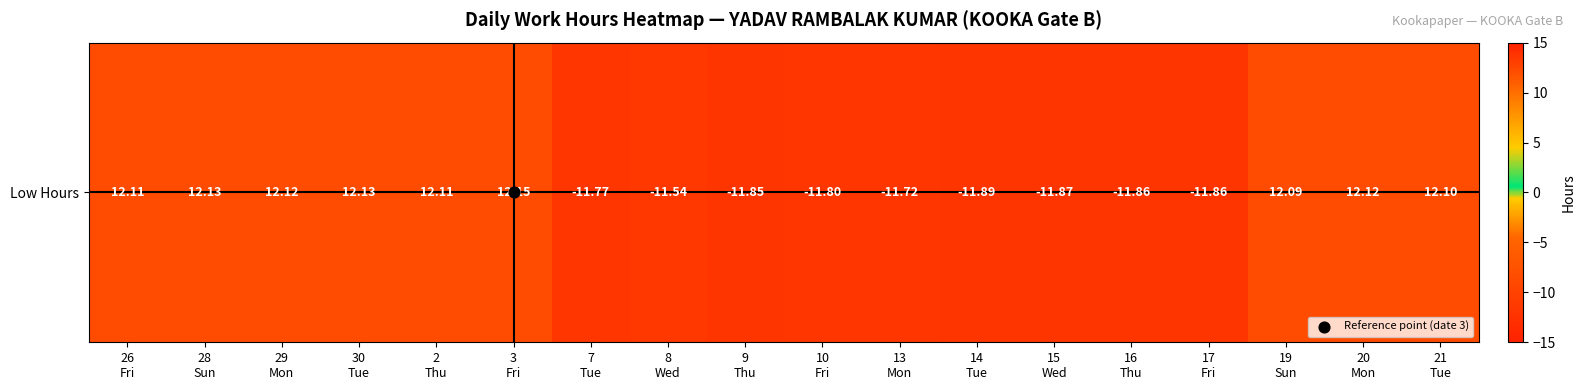

Which label corresponds to the smallest value in the chart?

14
Tue